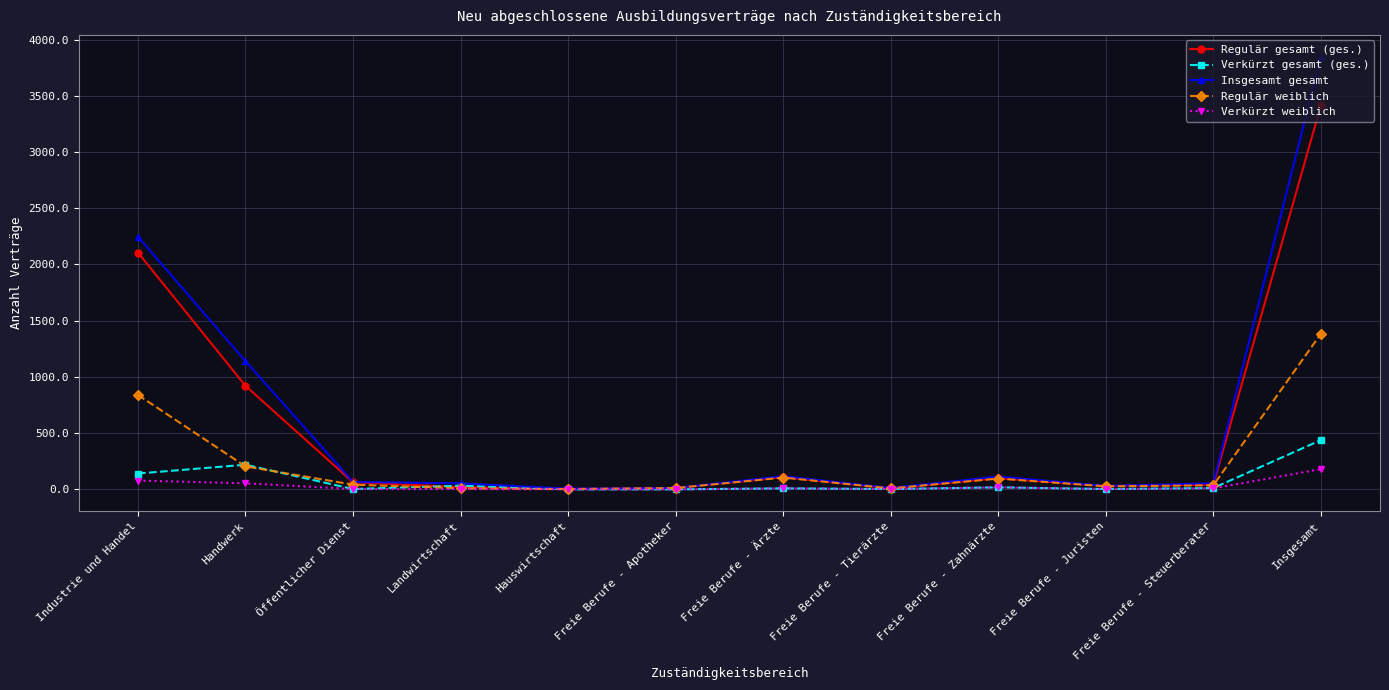

Which series has the largest range (max minus min)?

Insgesamt gesamt